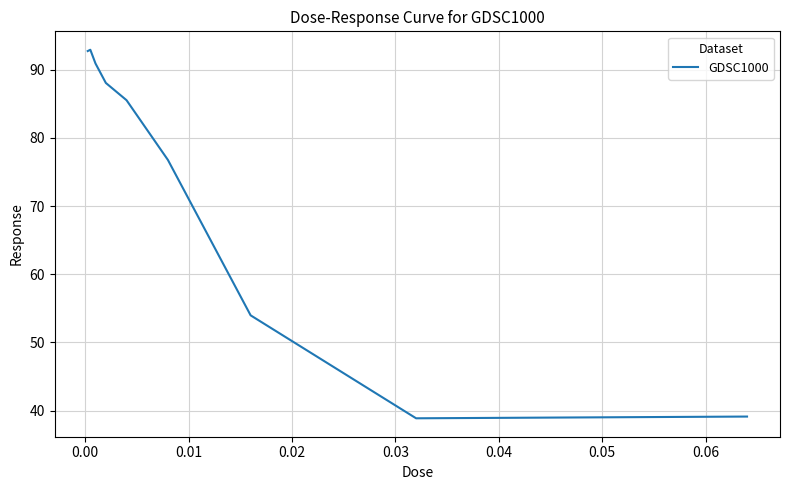

What is the greatest value displayed?

92.9